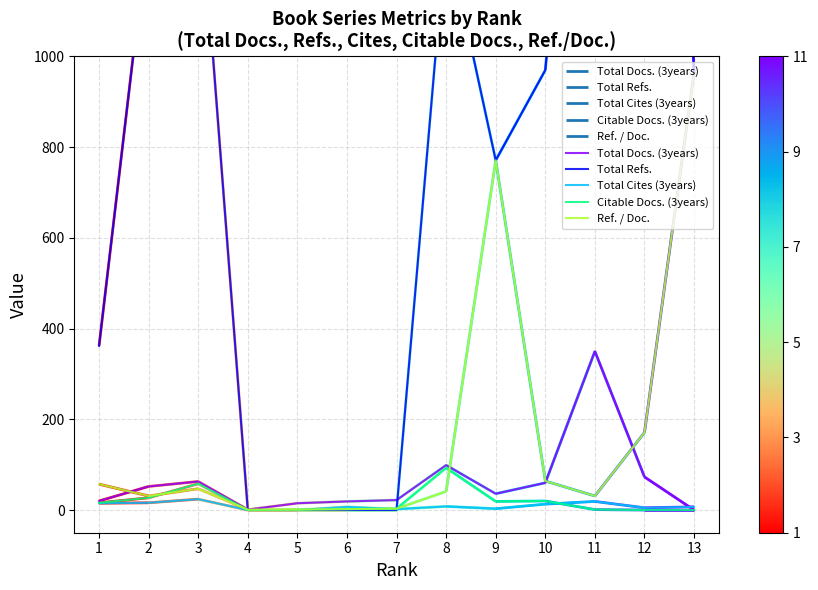

At which category does Ref. / Doc. reach its first local peak?

3